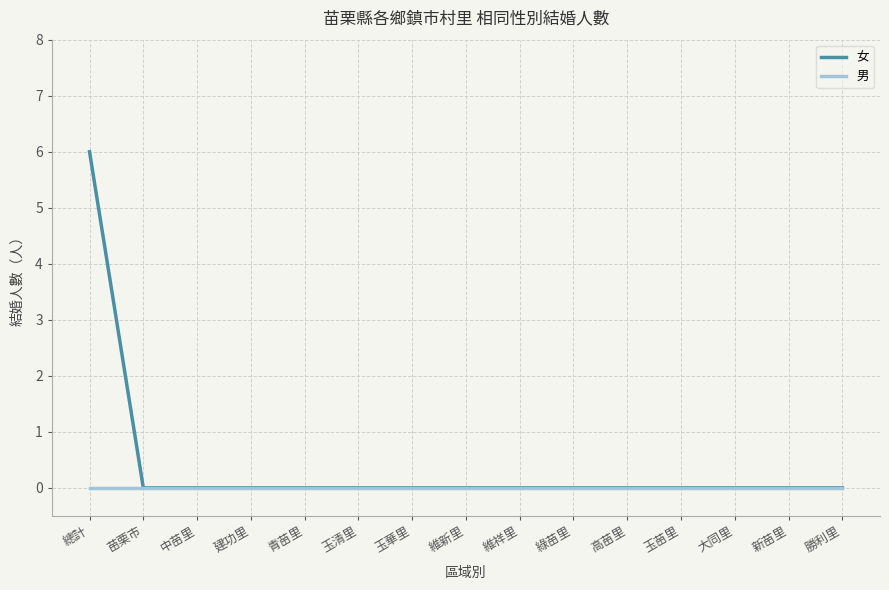

Rank the series by their average value, from highest to lowest.

女, 男